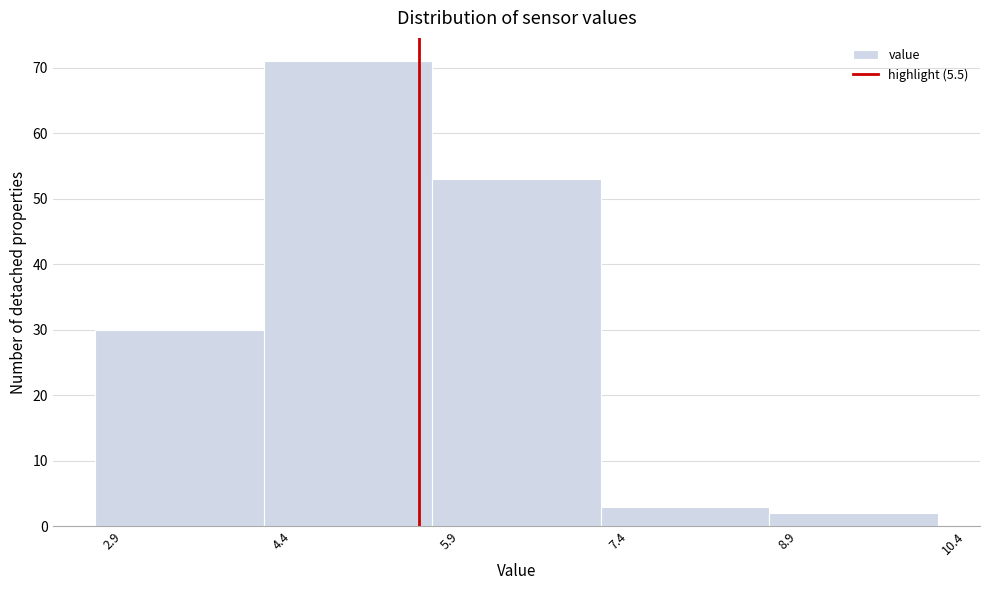

How tall is the bar that spans 7.12 to 8.62 on the x-axis? Neither the bar edges nor the heights are printed on the chart, so give them approximately, as read against the axes.

3